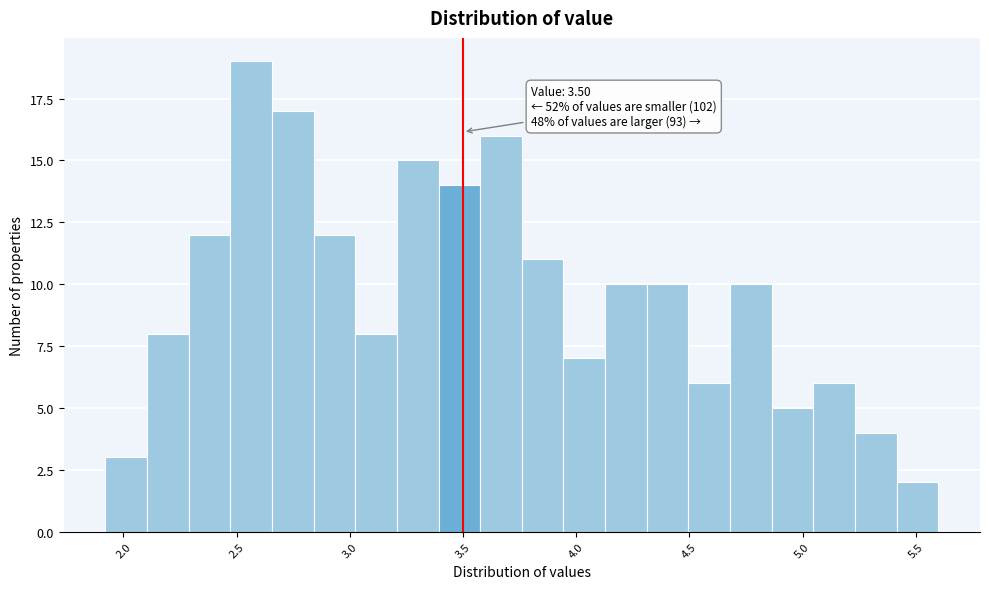

Around what value on the x-axis is the tallest bar? Give the approximate position of its centre, as read against the axis.

2.55